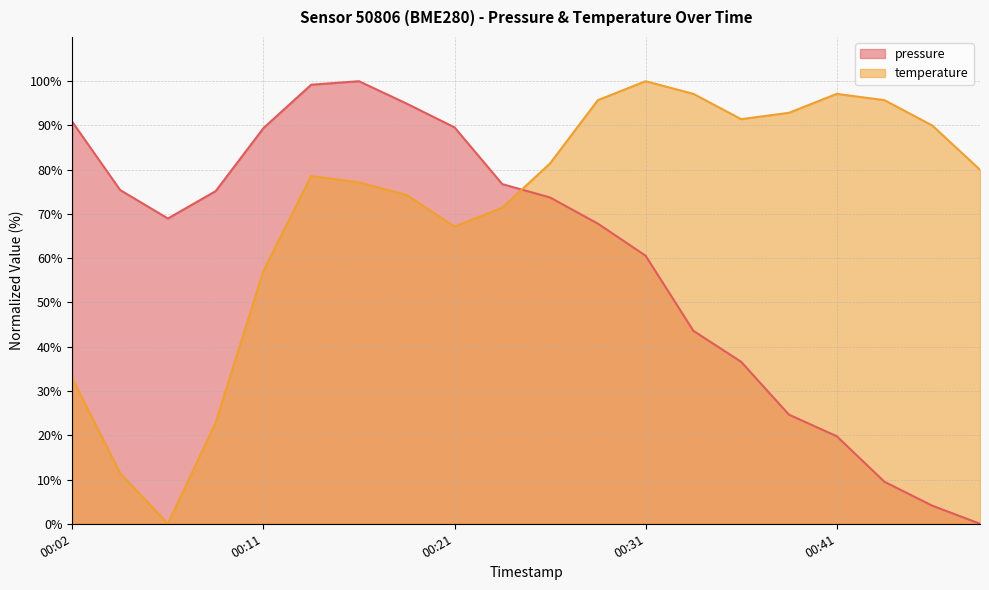

List the series in order of their peak value, highest first.

pressure, temperature